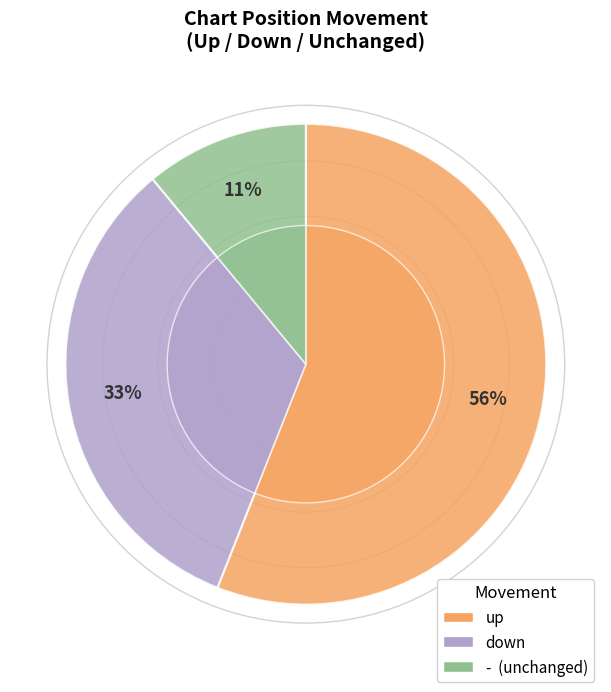

To the nearest percent, what portion does - represent?

11%